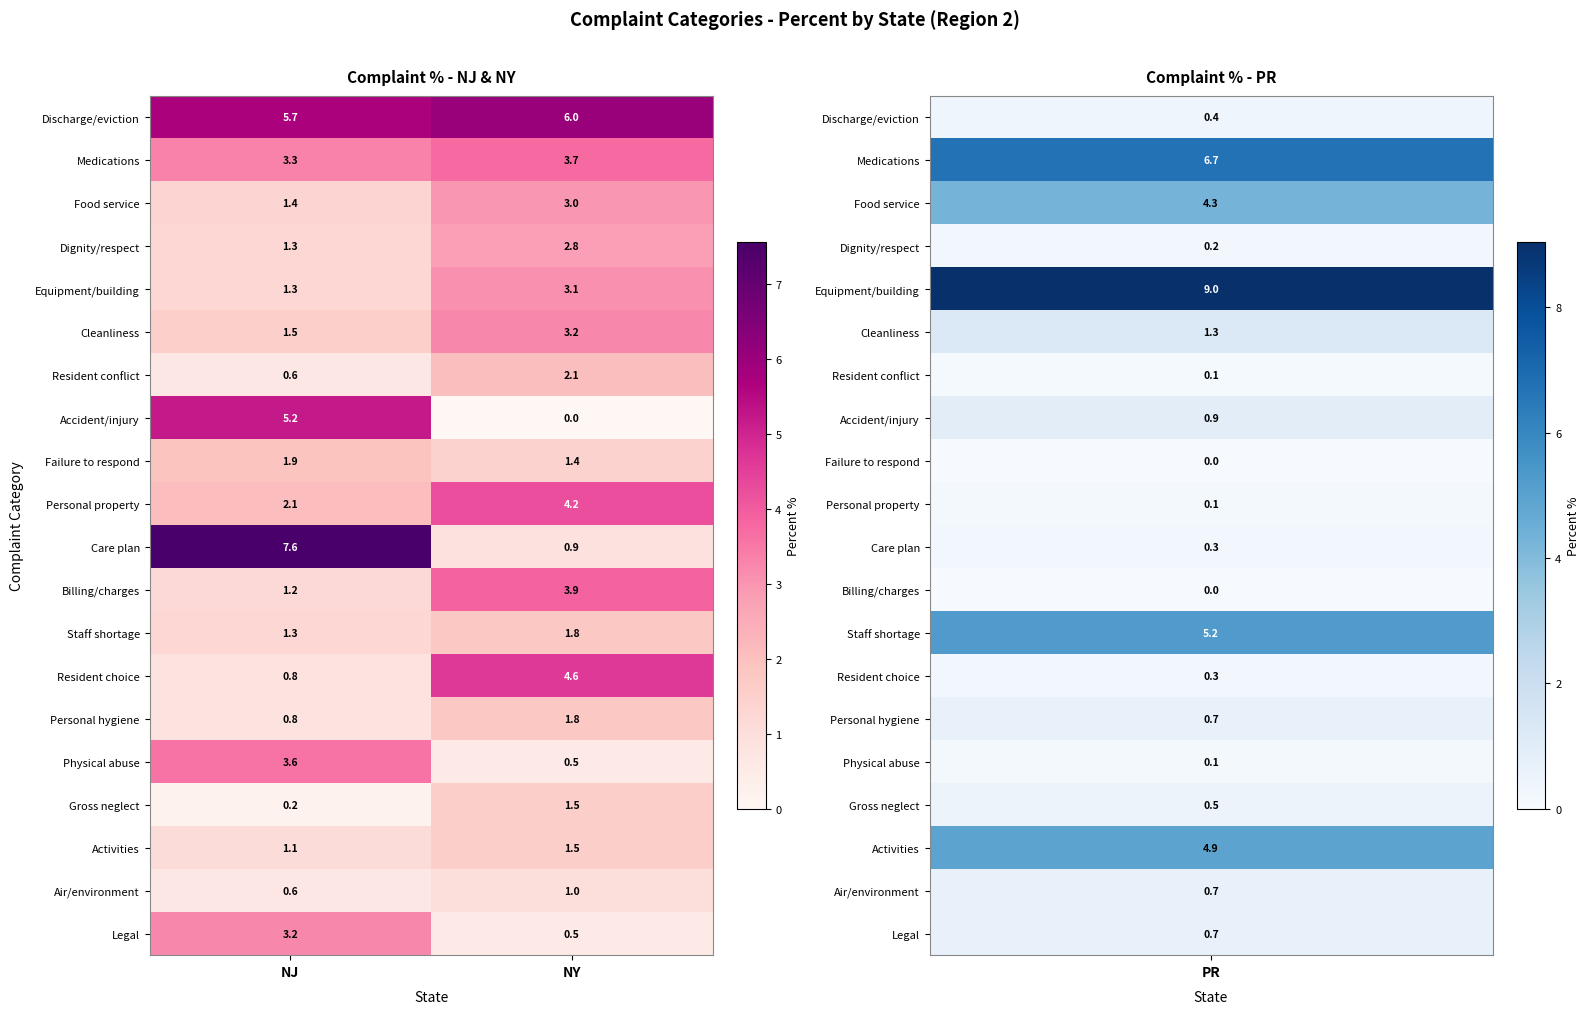

What is the difference between the highest and lowest values at NJ?

7.4